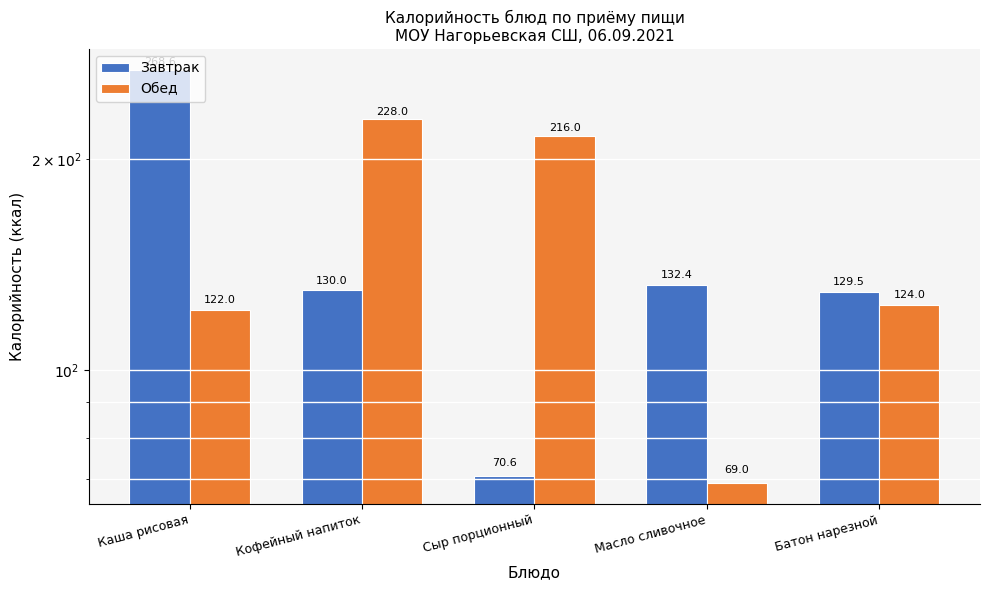

How many data points in Обед are less than 124?

2